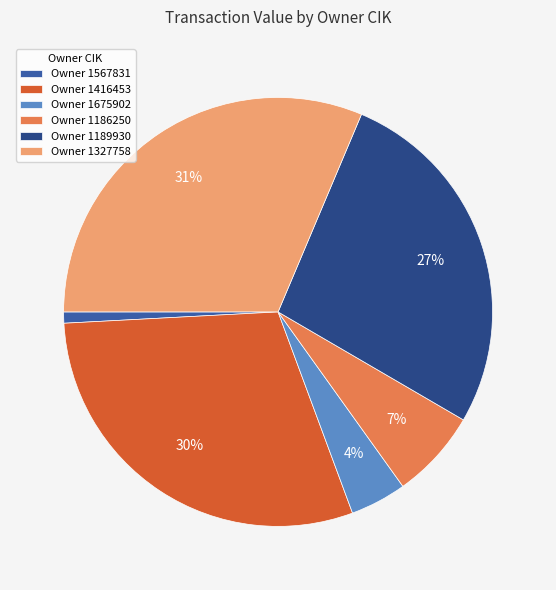

What is the largest slice in the pie chart?

Owner 1327758